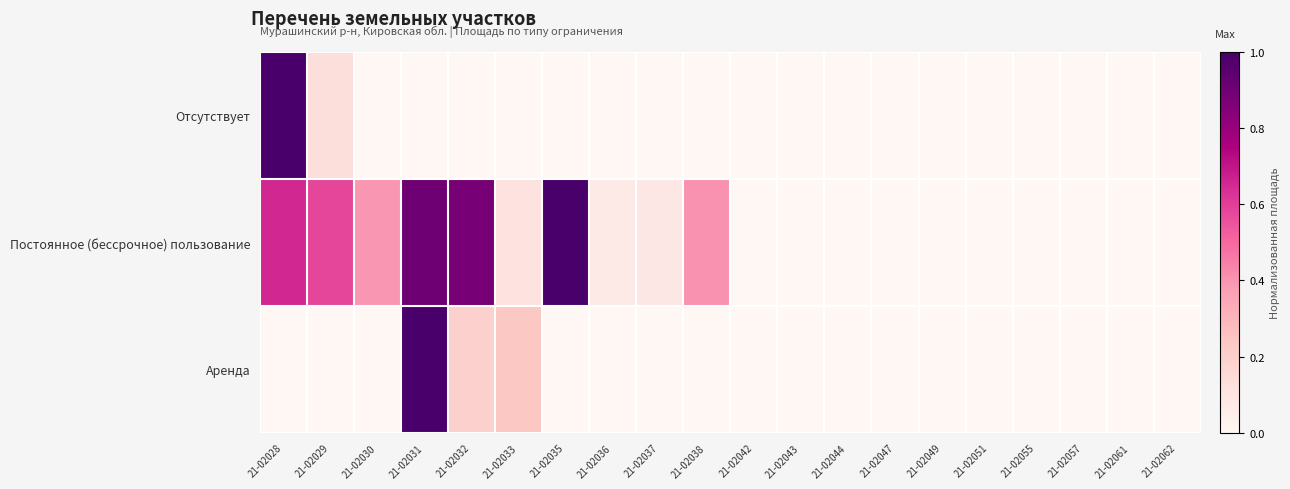

How many categories are shown in the chart?

20